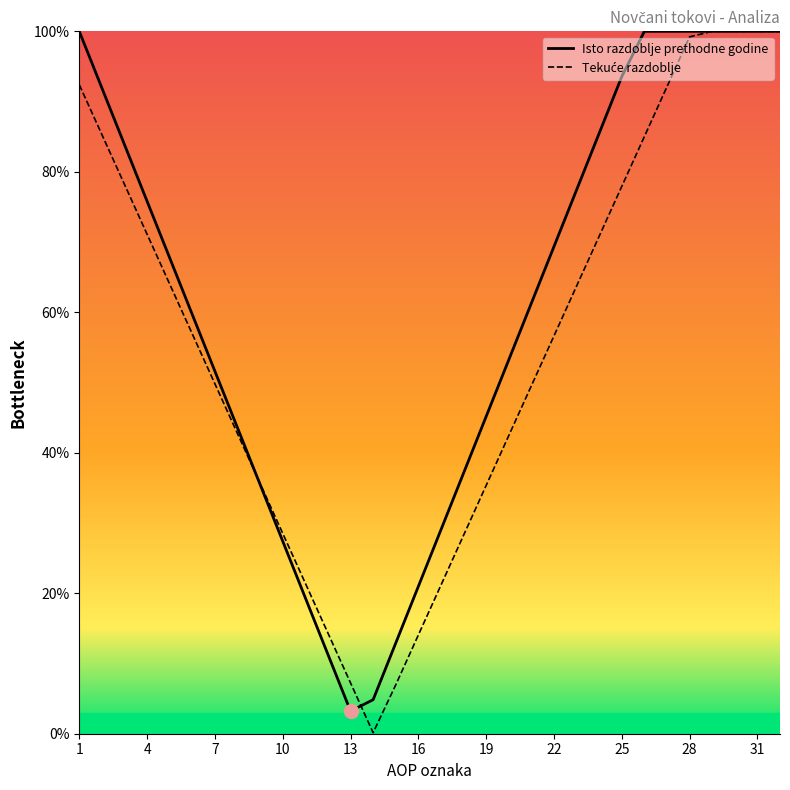

Which series ends up on top after the final intersection of Isto razdoblje prethodne godine and Tekuće razdoblje?

Isto razdoblje prethodne godine